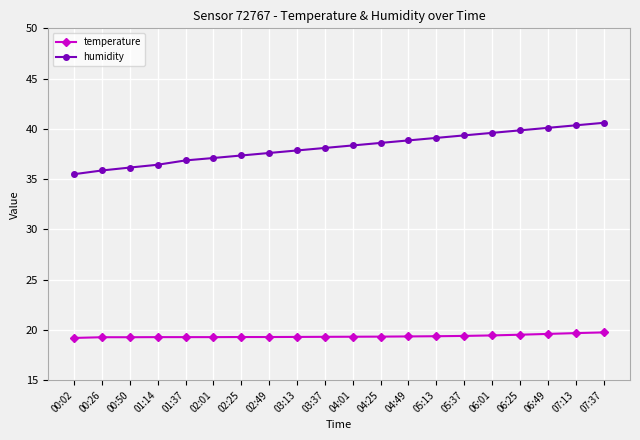

How many lines are shown in the chart?

2